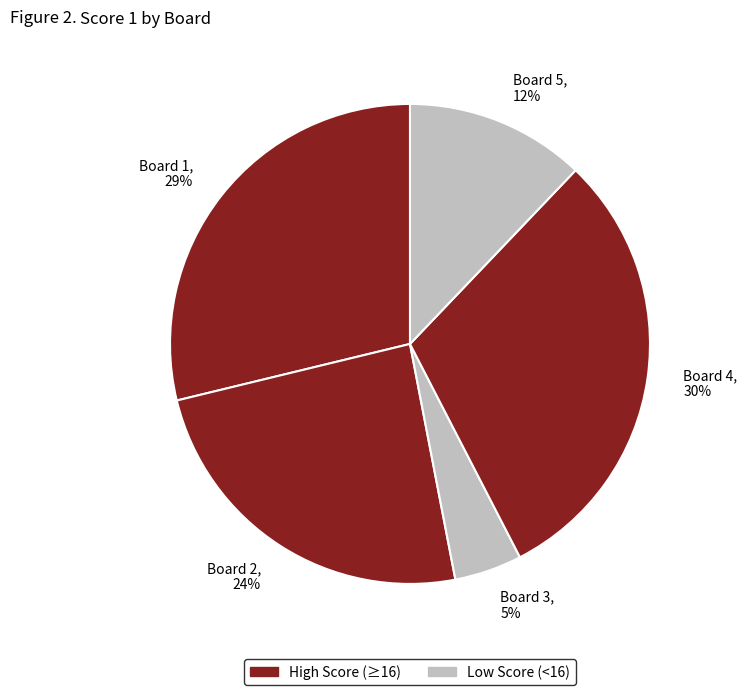

The Board 5 slice represents 18% of the pie. True or false?

False